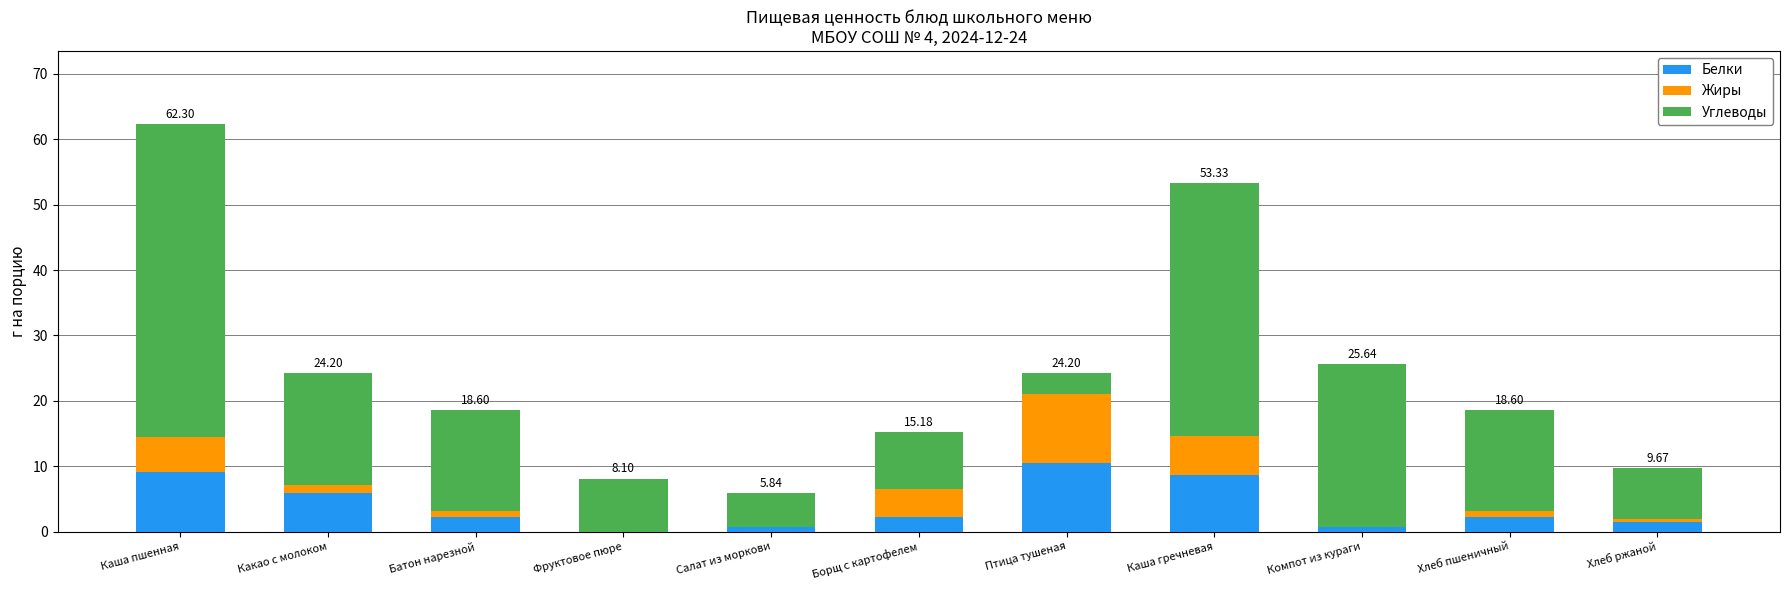

What is the sum of all Белки values?

43.6